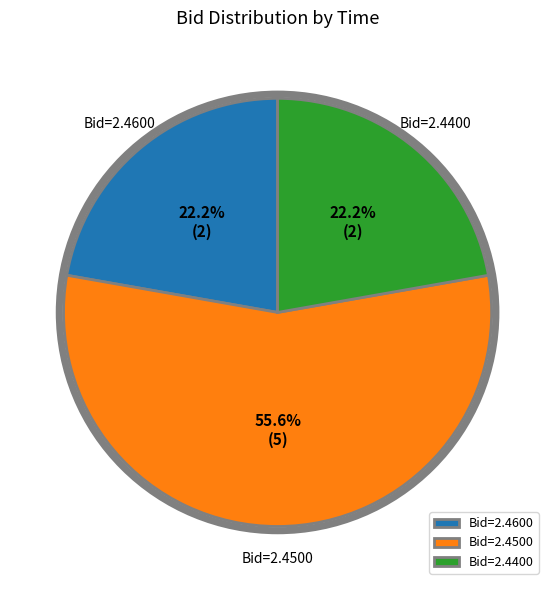

Between Bid=2.4500 and Bid=2.4600, which is larger?

Bid=2.4500